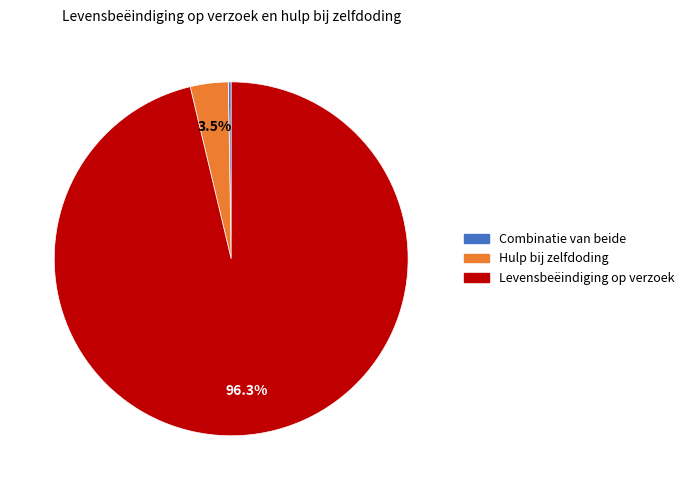

Does Levensbeëindiging op verzoek account for over 50% of the chart?

Yes